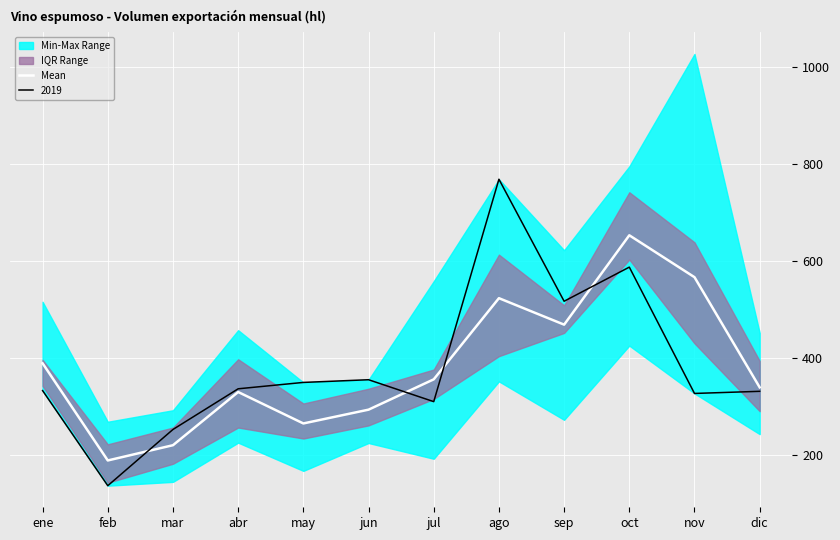

Reading left to right, extract all data points from this chart.

ene=389.4	feb=188.9	mar=220.4	abr=330.2	may=265.3	jun=293.7	jul=356.3	ago=523.8	sep=469.2	oct=653.6	nov=567.1	dic=339.8